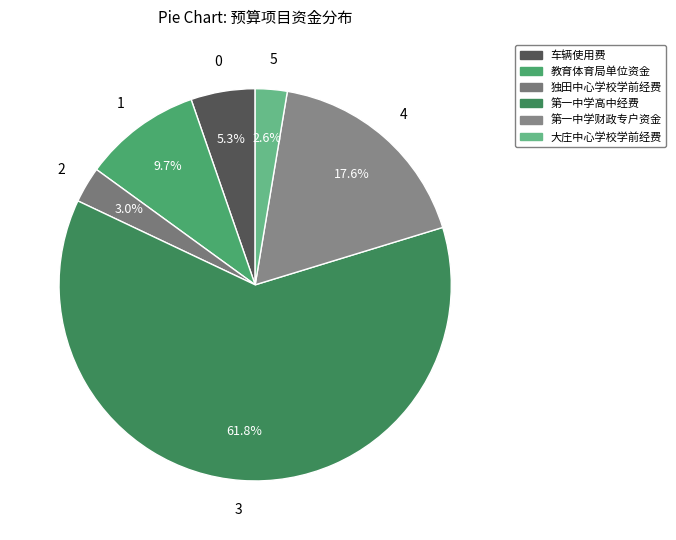

Is it true that 车辆使用费 is 5% of the pie?

True